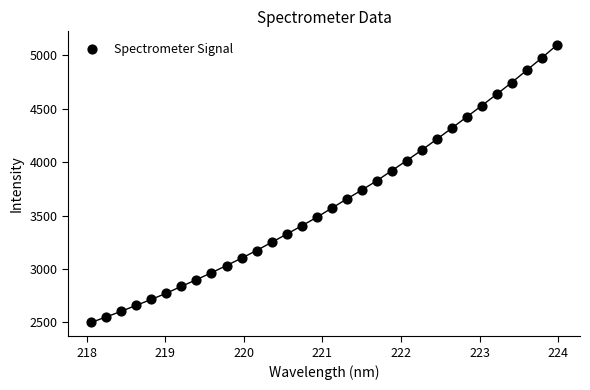

What is the range of X values (max minus min)?

5.9